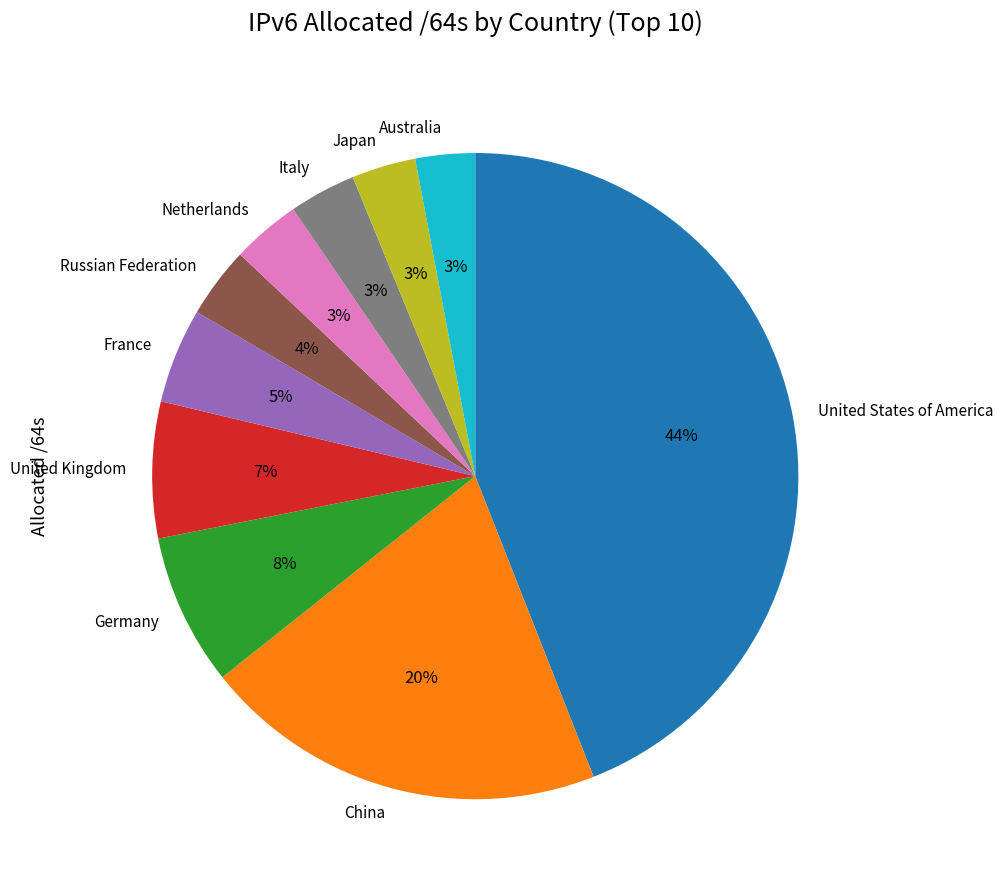

Is the sum of Netherlands and Japan greater than half?

No